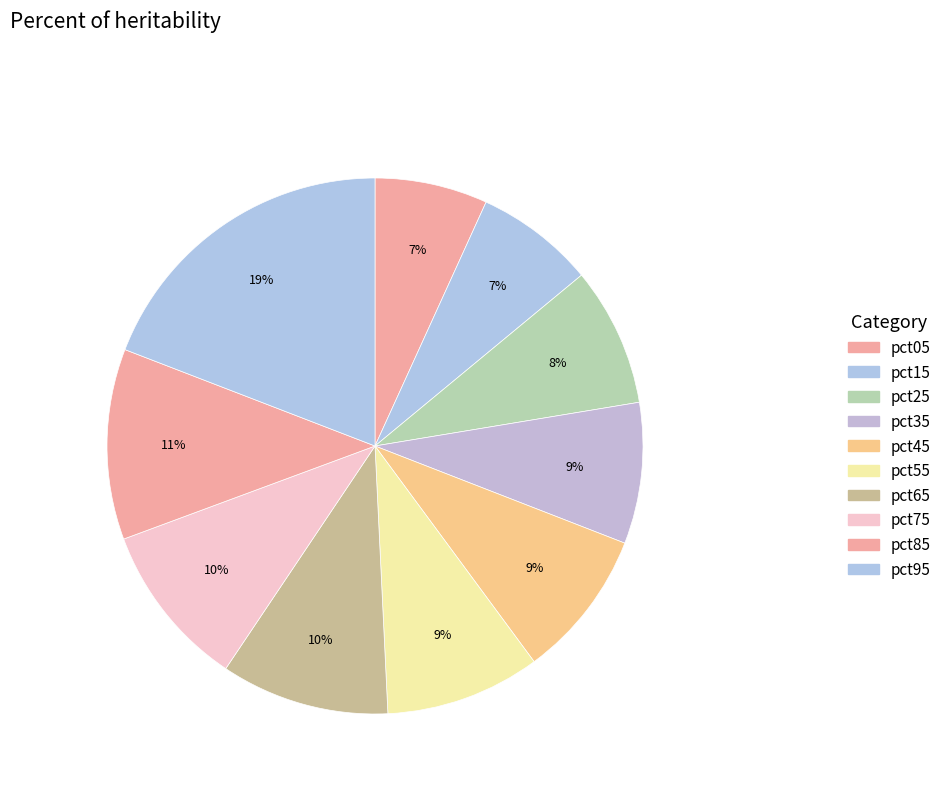

What percentage is the pct95 slice, to the nearest percent?

19%